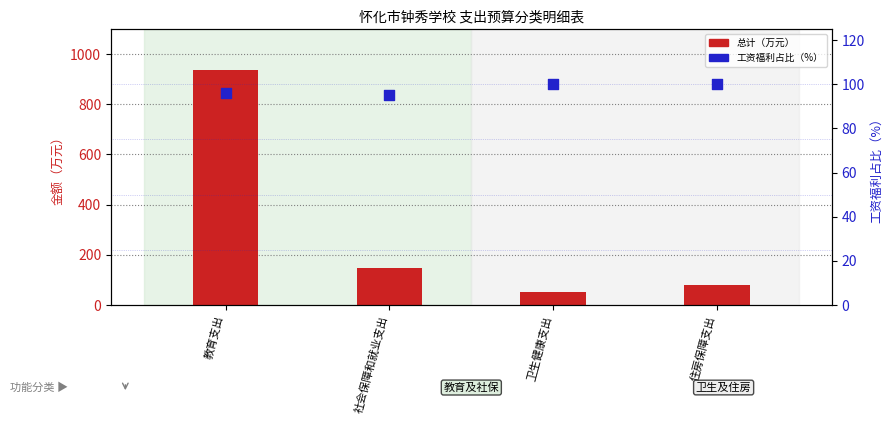

Which series contains the highest Y value?

总计（万元）